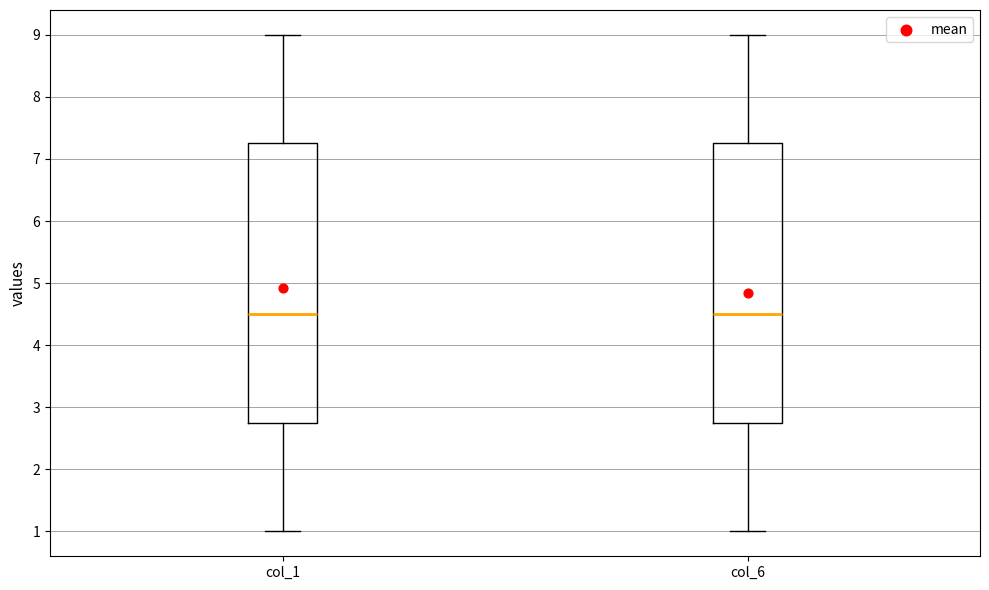

Reading left to right, transcribe this box plot: for each box, give where its median line is, the range the box spans, and where its two whiskers end, as read against the y-axis. The values are not printed on the chart, so give them approximately, as read against the axis.

col_1: median 4.5, box 2.8 to 7.3, whiskers 1.0 to 9.0
col_6: median 4.5, box 2.8 to 7.3, whiskers 1.0 to 9.0